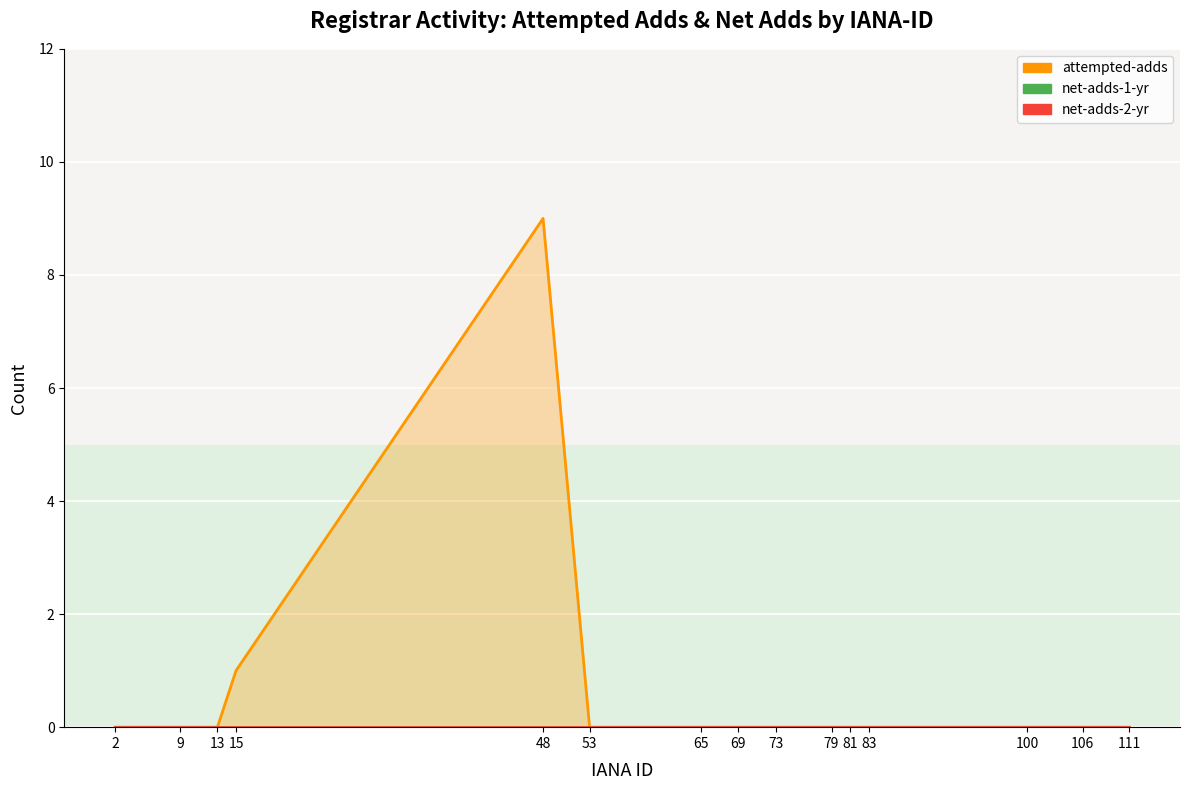

Reading left to right, list all the values displayed in this chart.

attempted-adds: 0	0	0	1	9	0	0	0	0	0	0	0	0	0	0
net-adds-1-yr: 0	0	0	0	0	0	0	0	0	0	0	0	0	0	0
net-adds-2-yr: 0	0	0	0	0	0	0	0	0	0	0	0	0	0	0